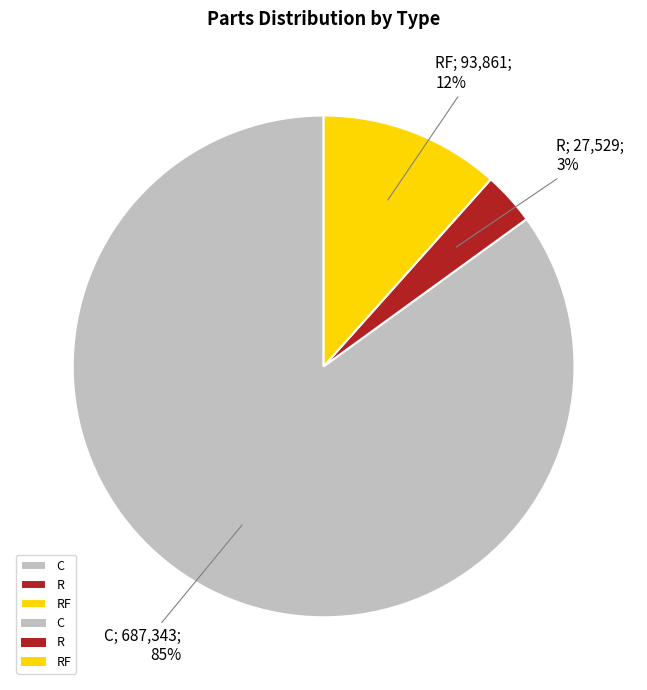

Is there a majority slice in this chart?

Yes